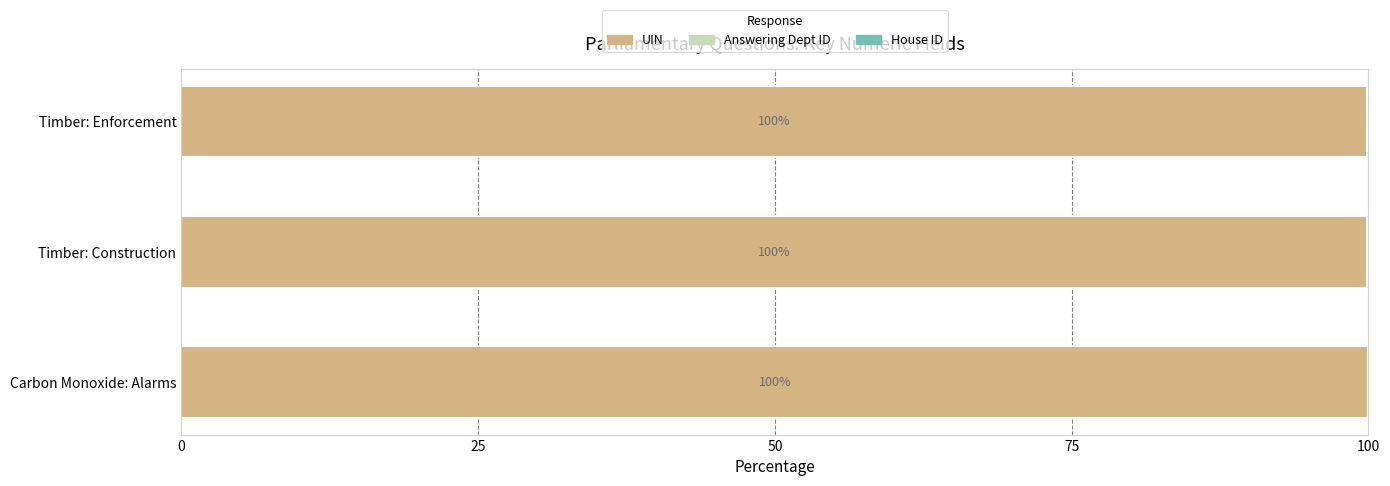

What is the highest value of the UIN series?

100.0